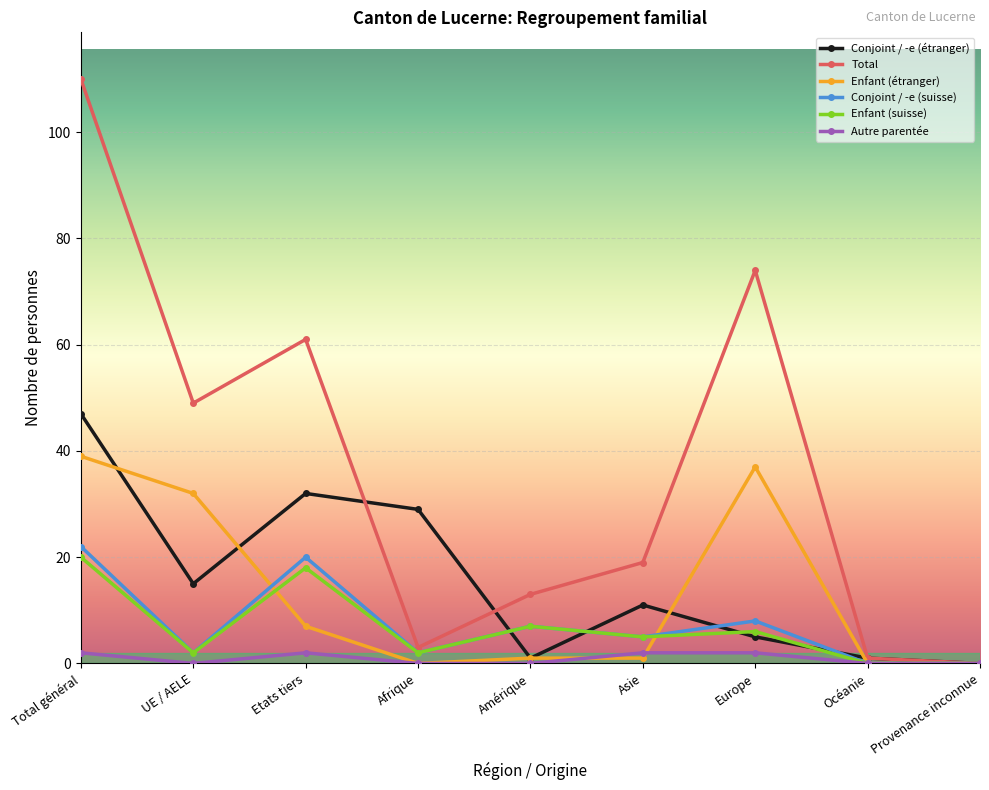

Is it true that Enfant (étranger) equals 7 at Etats tiers?

True